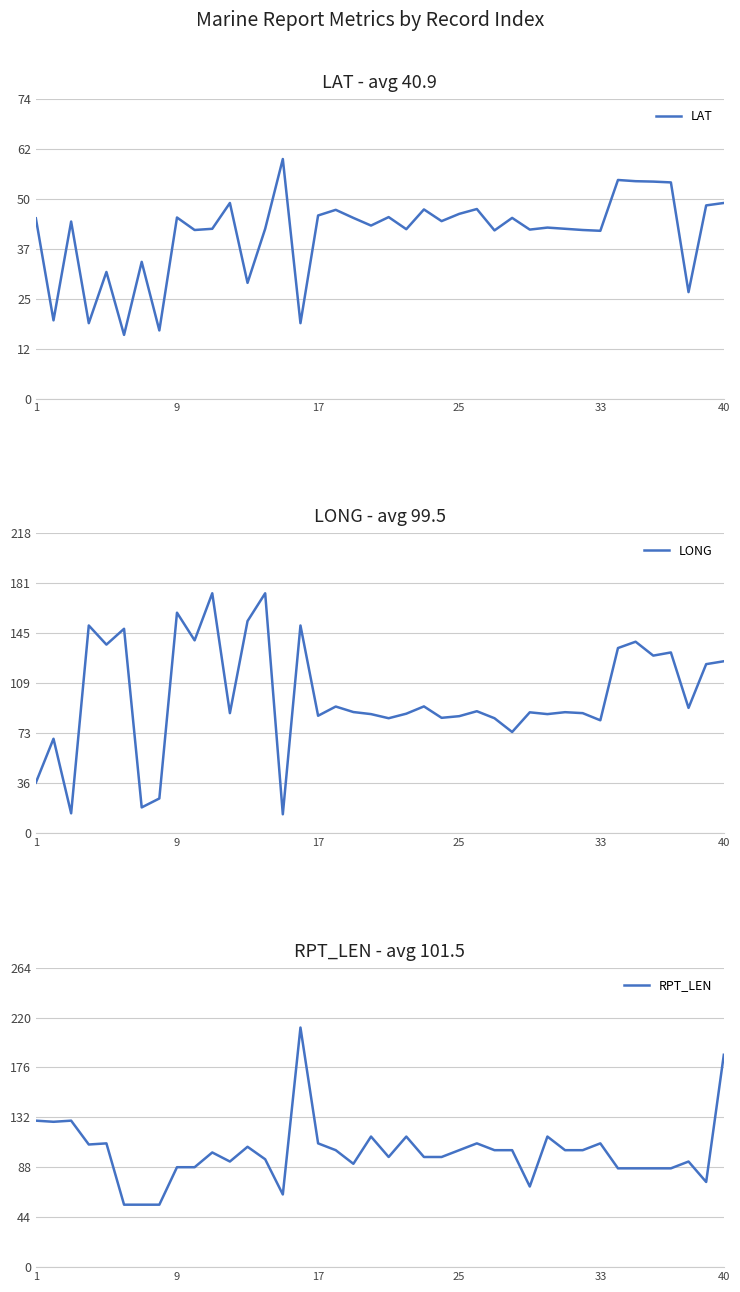

At 38, list the series in order from smallest to largest.

LAT, RPT_LEN, LONG